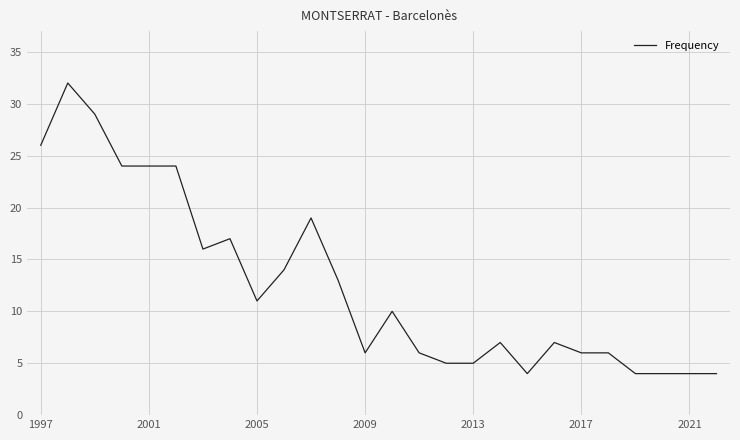

What is the difference between the maximum and minimum values?

28